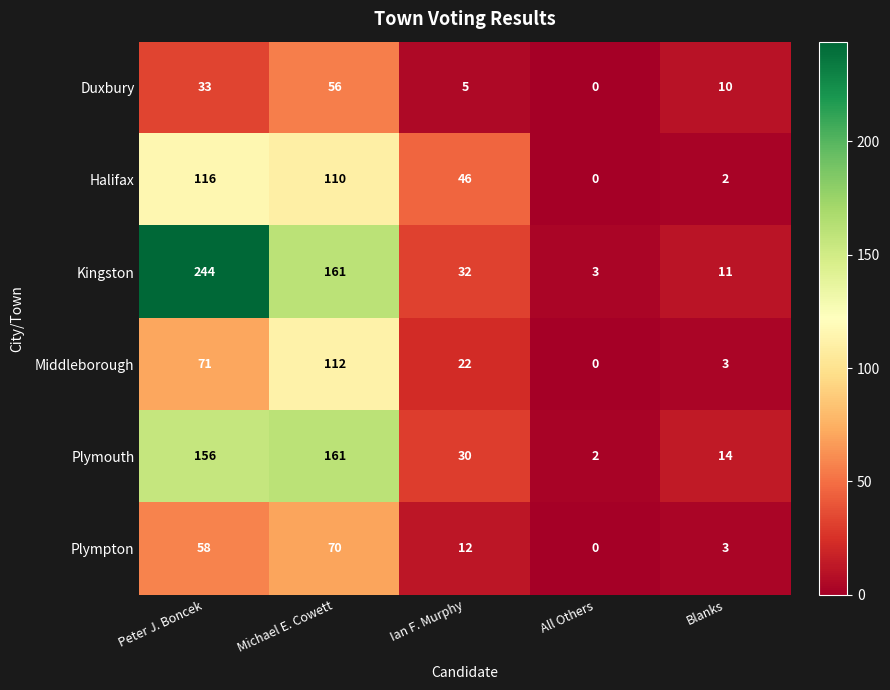

What is the difference between the maximum and minimum values in the Middleborough series?

112